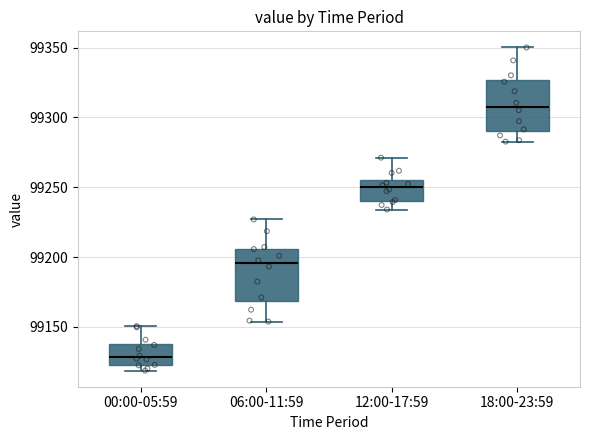

Which box's median line is the highest?

18:00-23:59